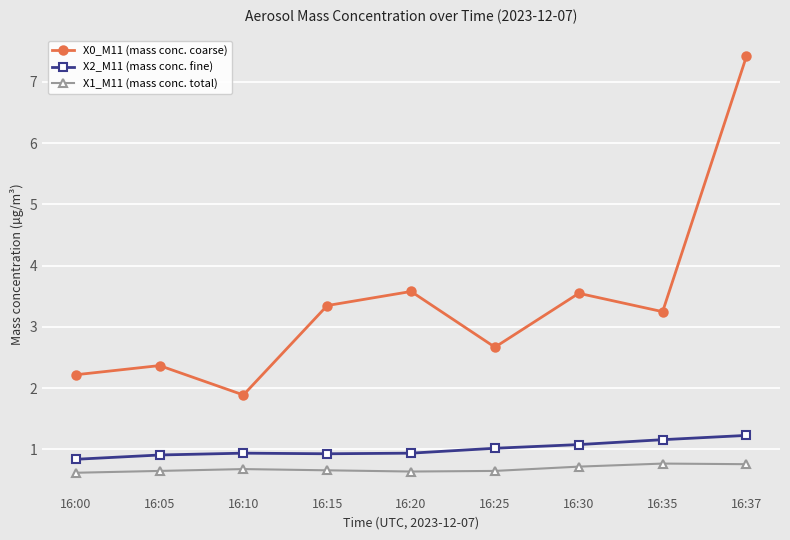

Rank the series at 16:10 from lowest to highest value.

X1_M11 (mass conc. total), X2_M11 (mass conc. fine), X0_M11 (mass conc. coarse)